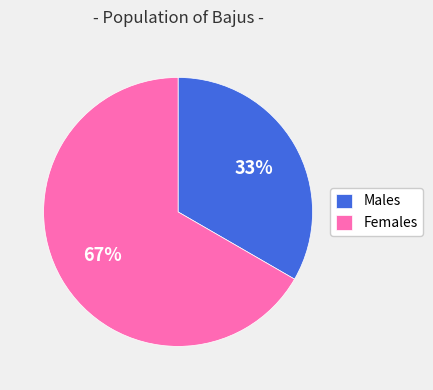

What percentage is the Males slice, to the nearest percent?

33%